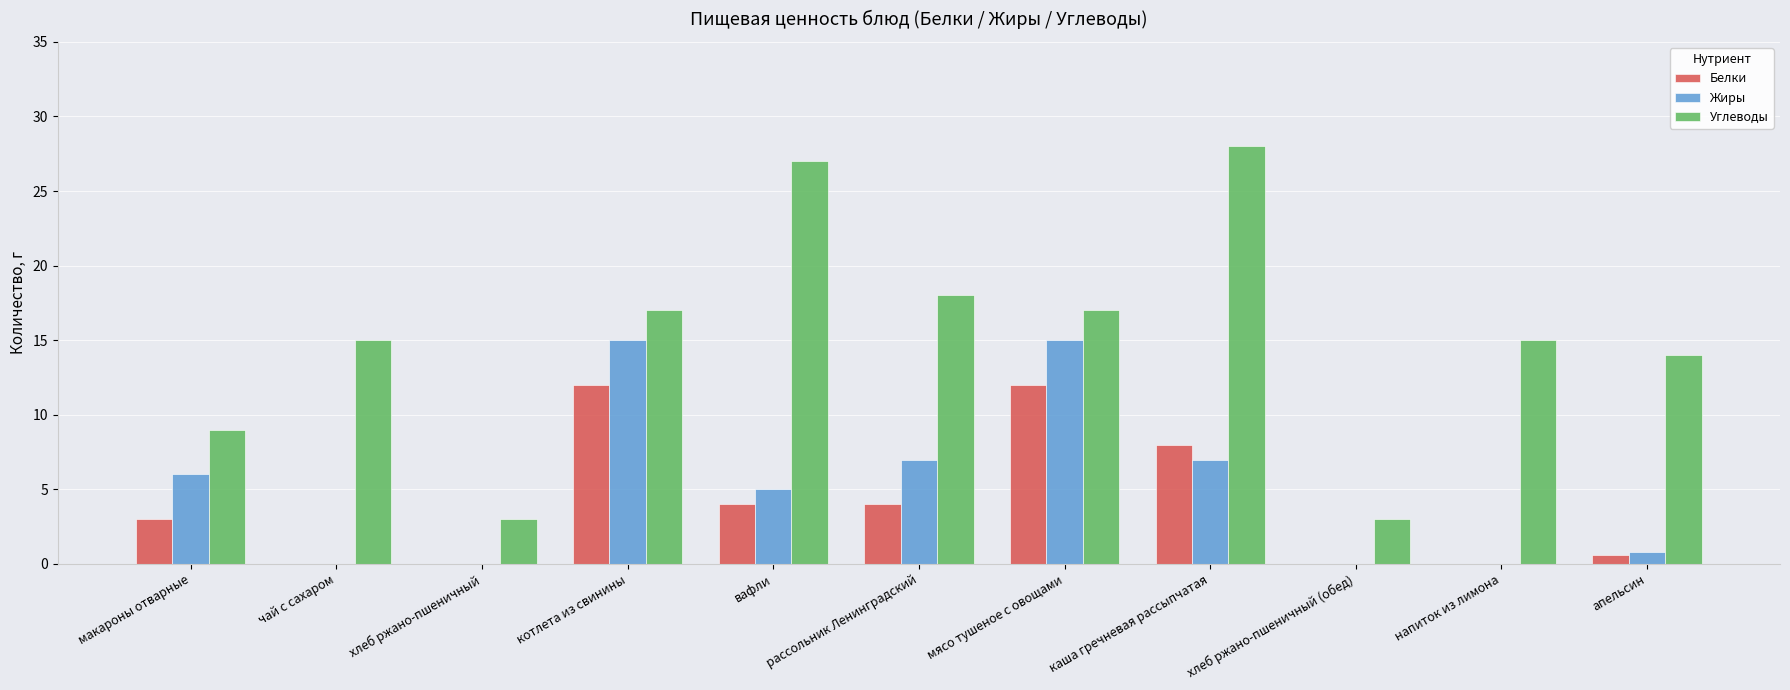

Where does the Жиры series first go above 5?

макароны отварные